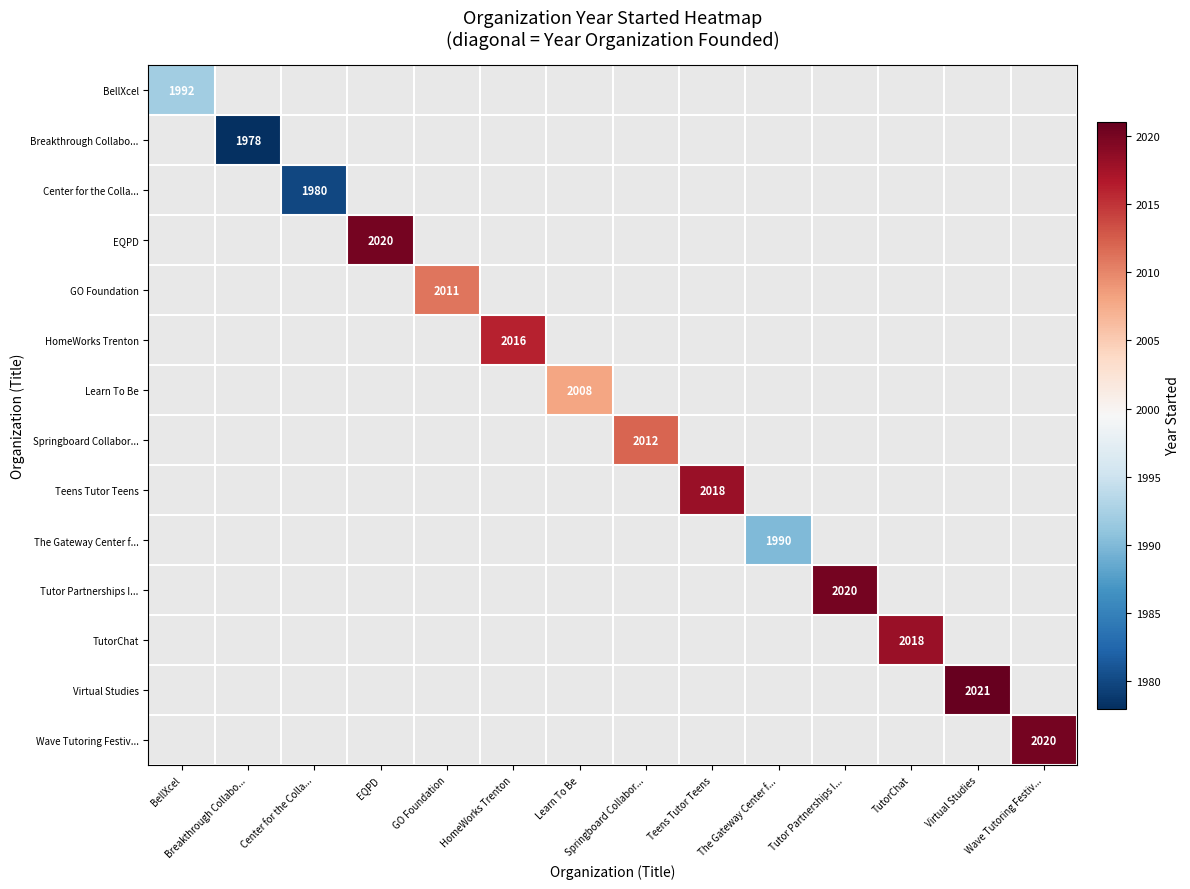

The Wave Tutoring Festiv... series shows 3177 at Wave Tutoring Festiv.... True or false?

False